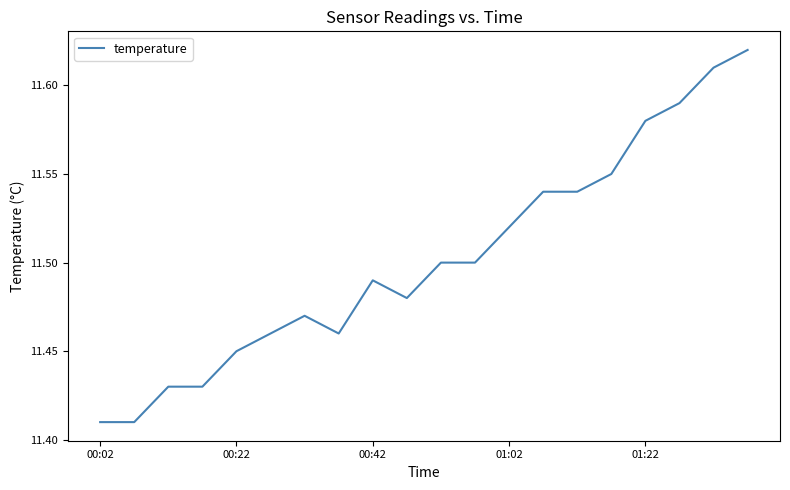

Is it true that the value at 00:42 is 20.3?

False